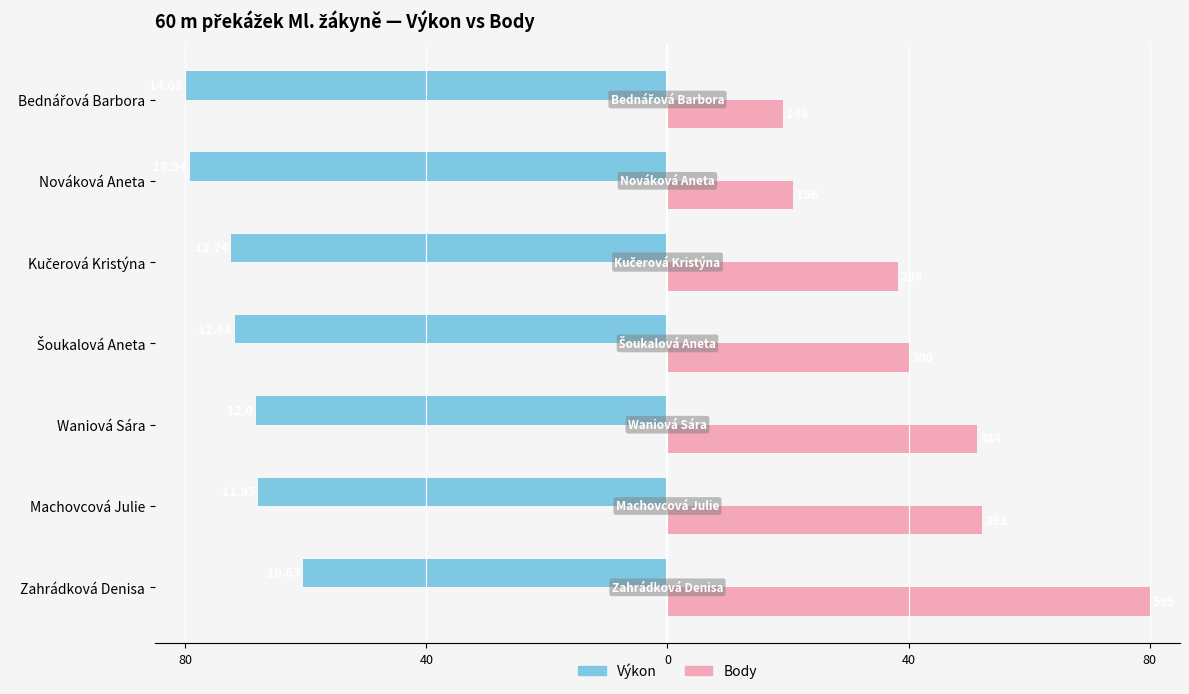

What are all the series names shown in the legend?

Výkon, Body